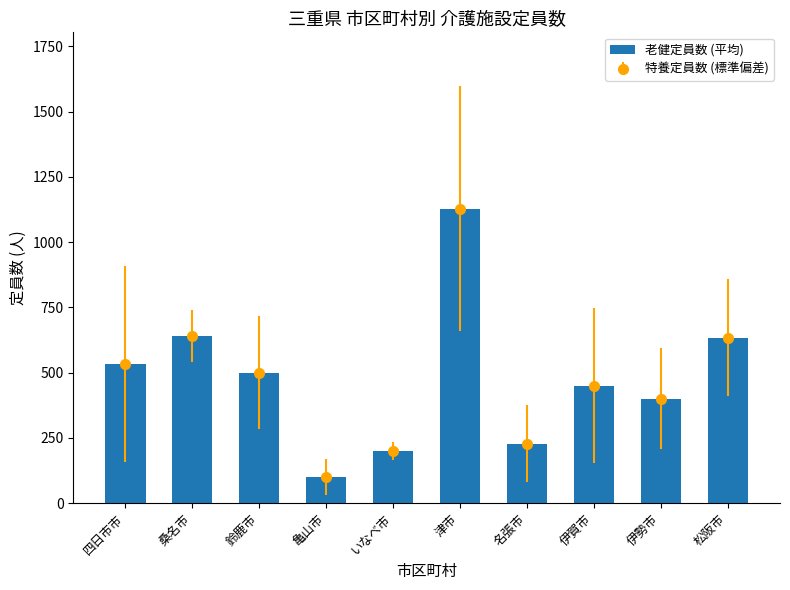

Approximately how many times larger is the value at 鈴鹿市 compared to 伊賀市?

1.1